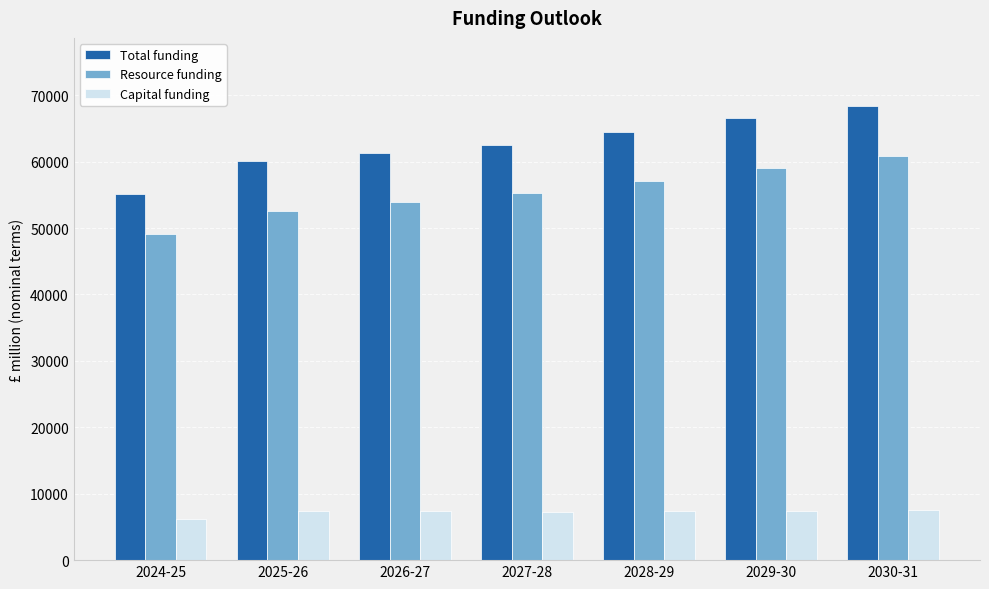

The value of Resource funding at 2028-29 is 57099.6. True or false?

True